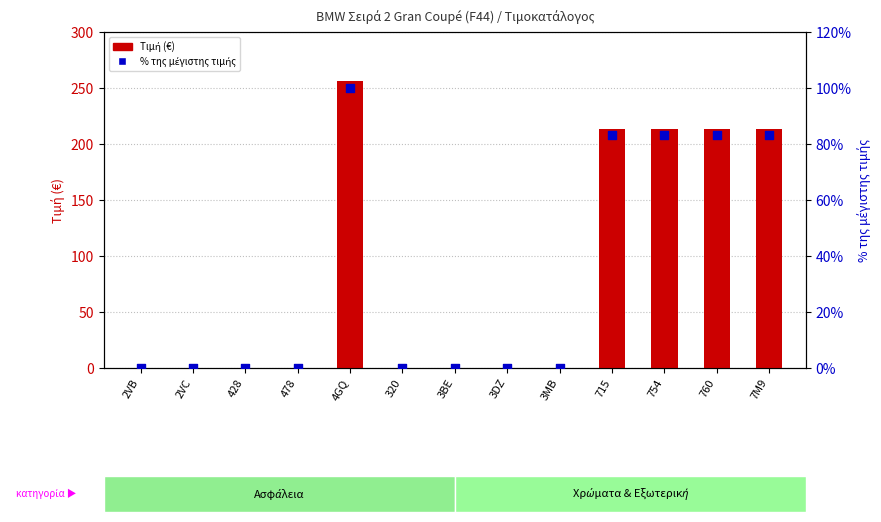

Which series reaches the minimum Y coordinate?

Τιμή (€)